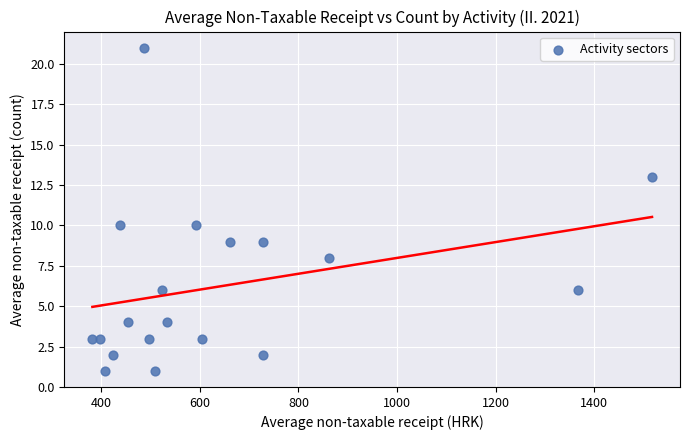

What is the range of X values (max minus min)?

1135